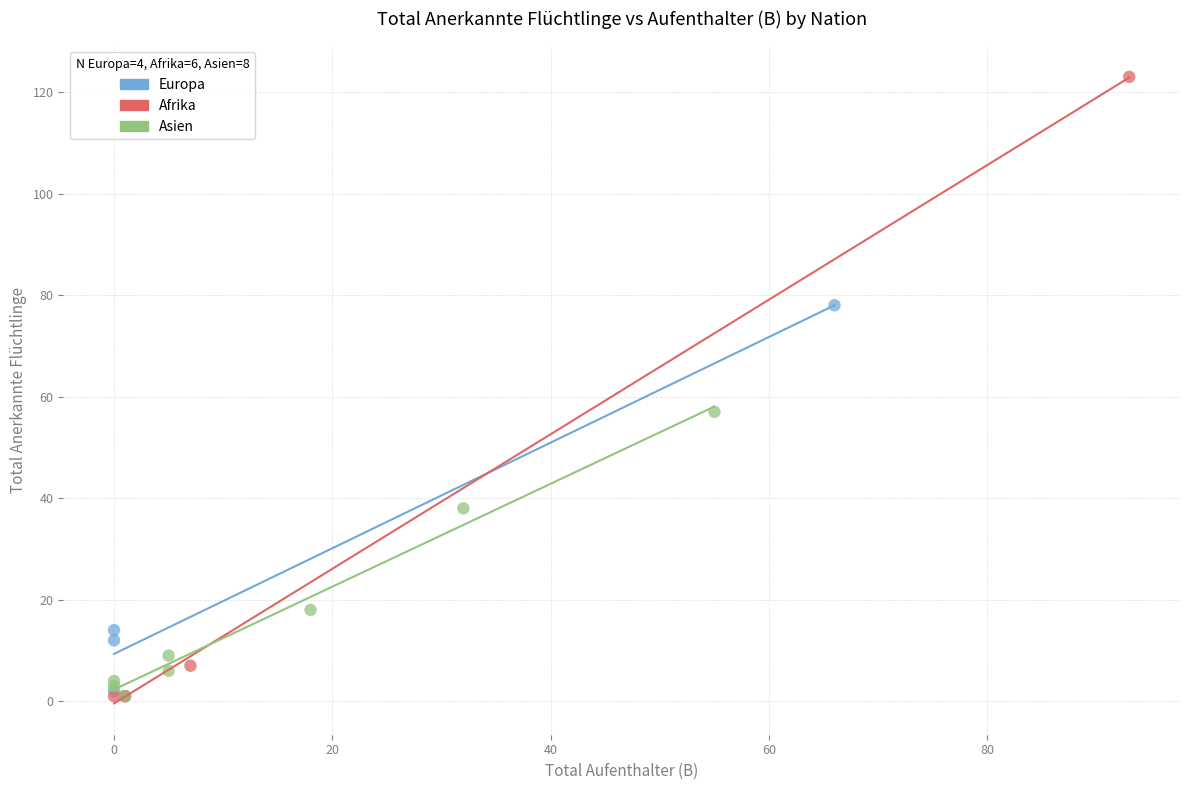

Which series reaches the maximum Y coordinate?

Afrika